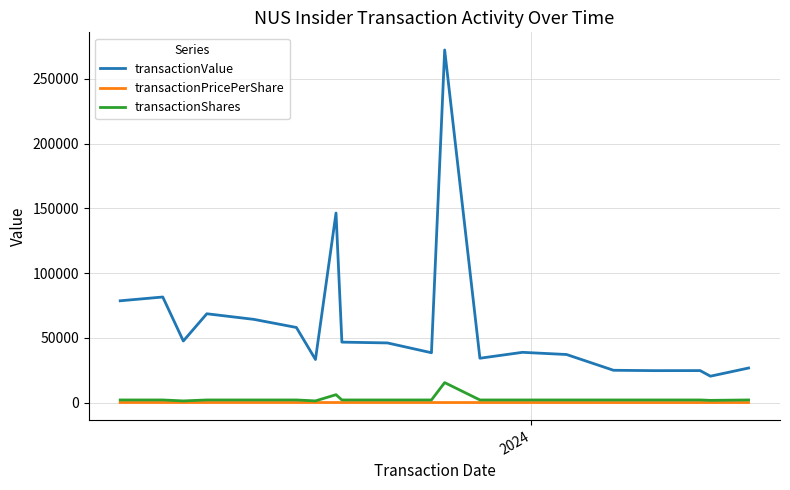

True or false: transactionShares and transactionValue cross at least once.

False